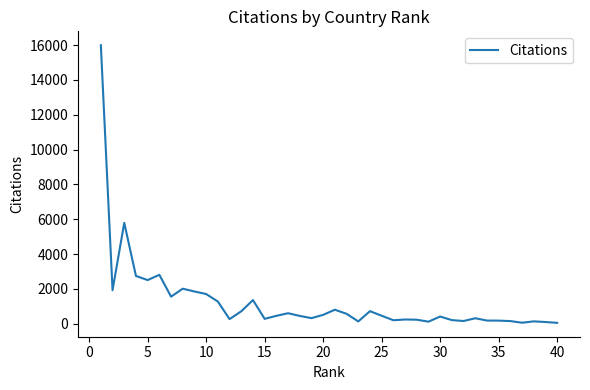

How many values are below 457?

20